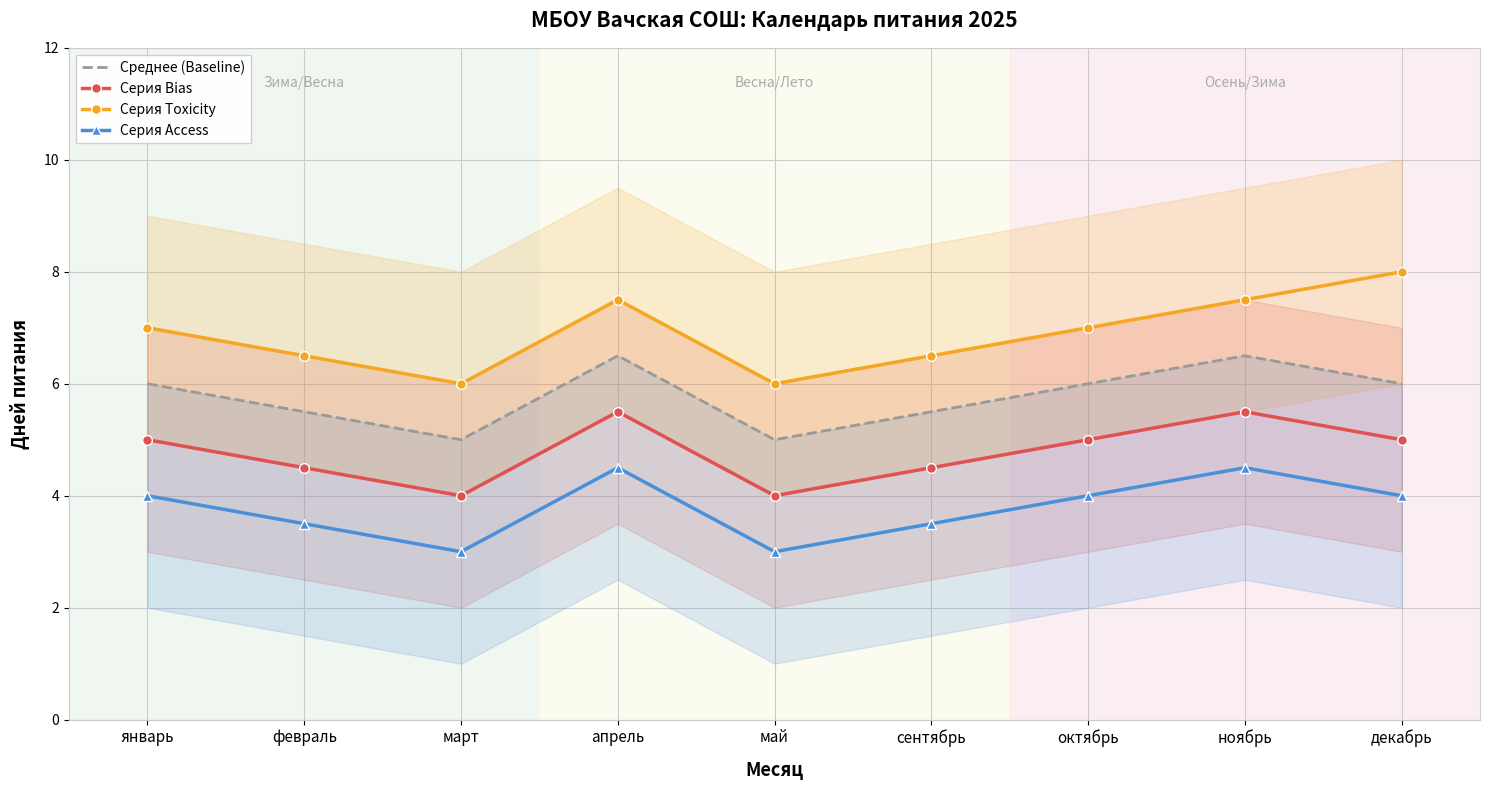

What is the label of the 9th point from the left?

декабрь